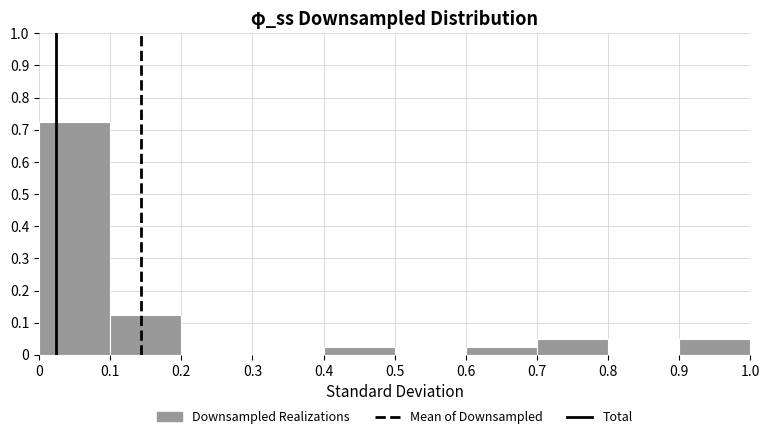

Which range on the x-axis has the tallest bar?

0 to 0.1